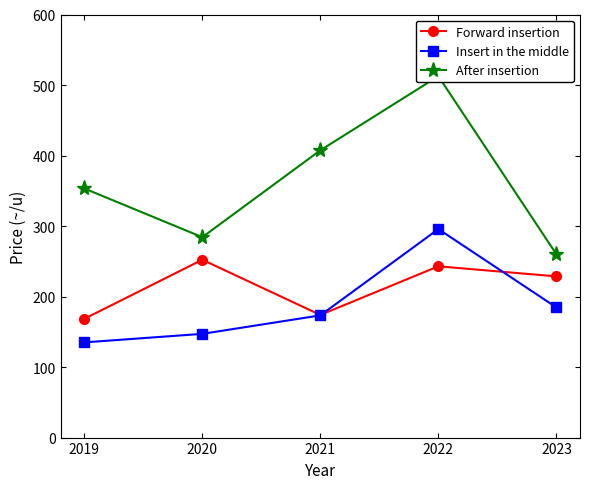

The After insertion series shows 639.7 at 2021. True or false?

False